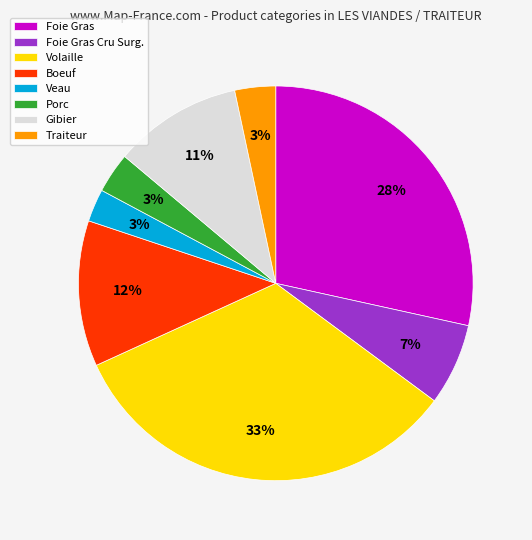

To the nearest percent, what is the combined percentage of Boeuf and Traiteur?

15%